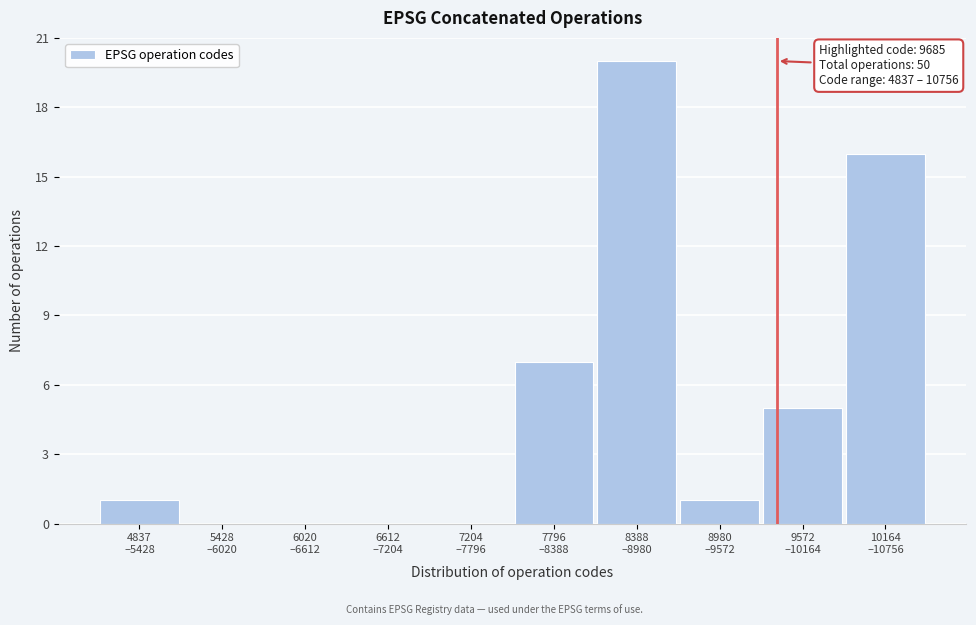

What is the maximum value shown in the chart?

20